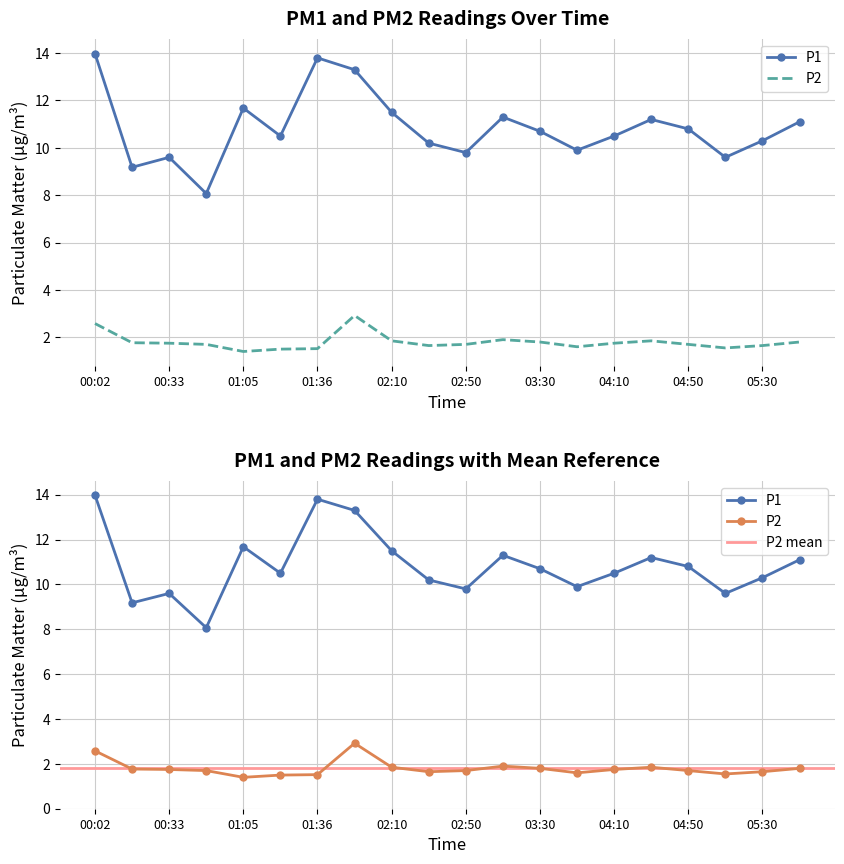

Count the number of data series in this chart.

2